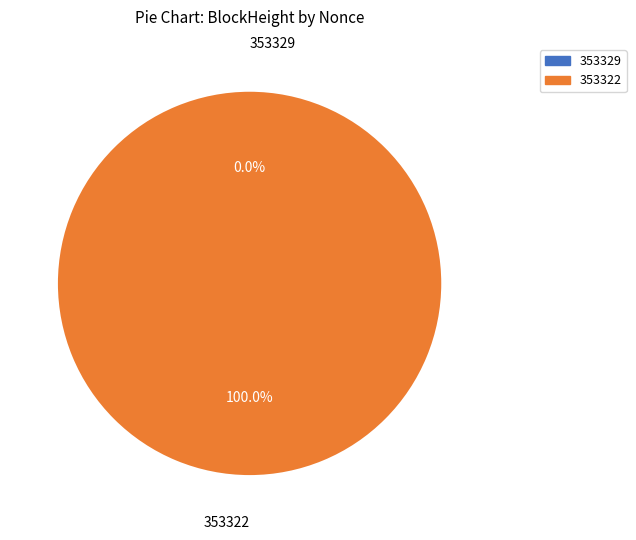

What is the smallest slice in the pie chart?

353329